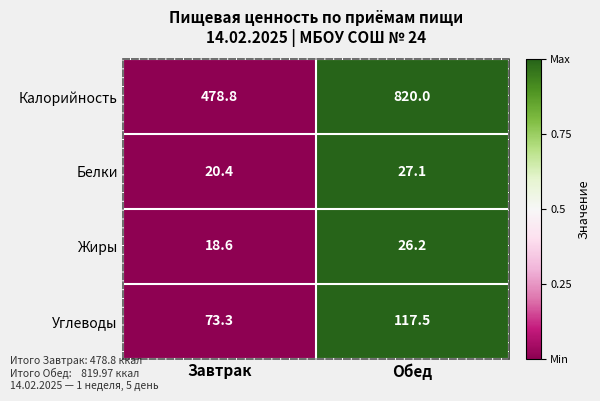

At Обед, list the series in order from largest to smallest.

Калорийность, Углеводы, Белки, Жиры